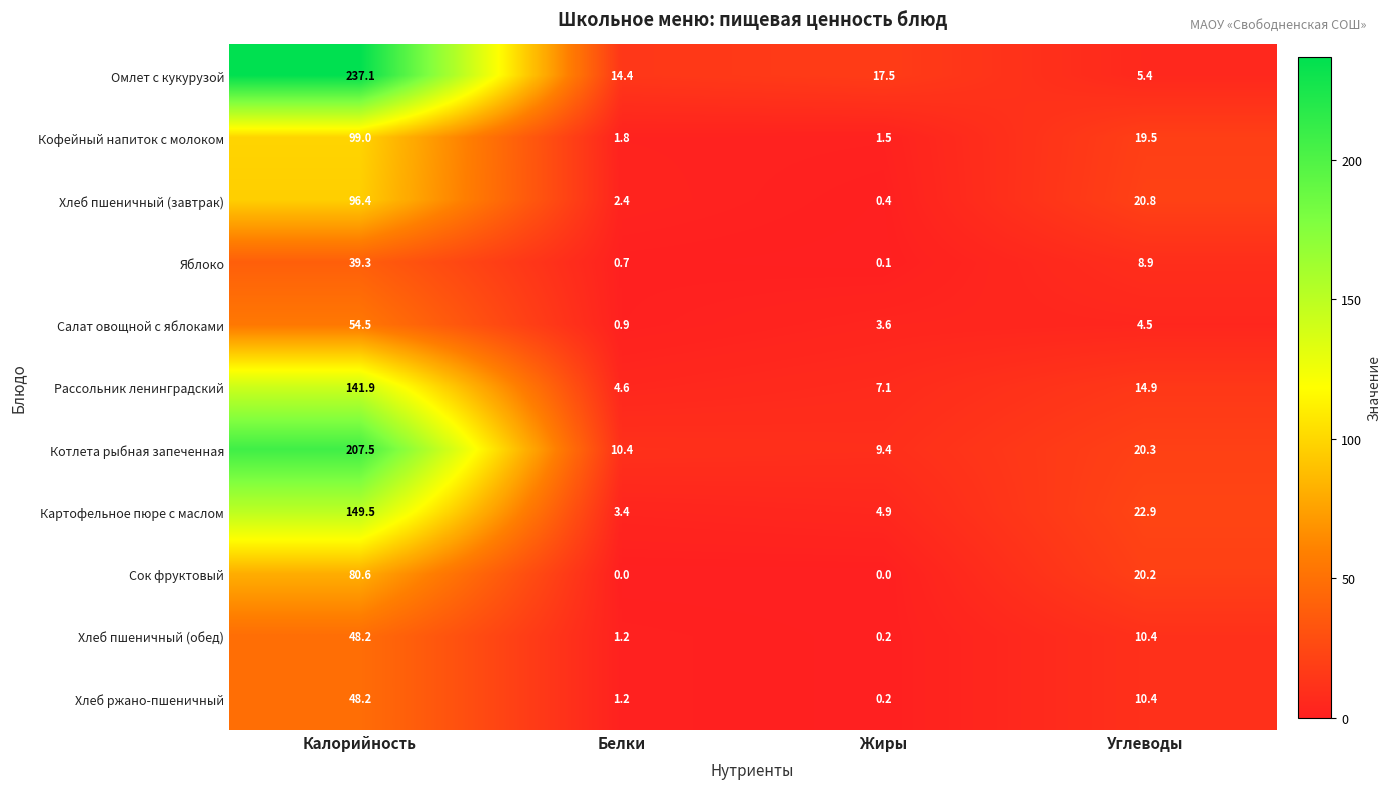

What is the difference between the maximum and minimum values in the Омлет с кукурузой series?

231.7